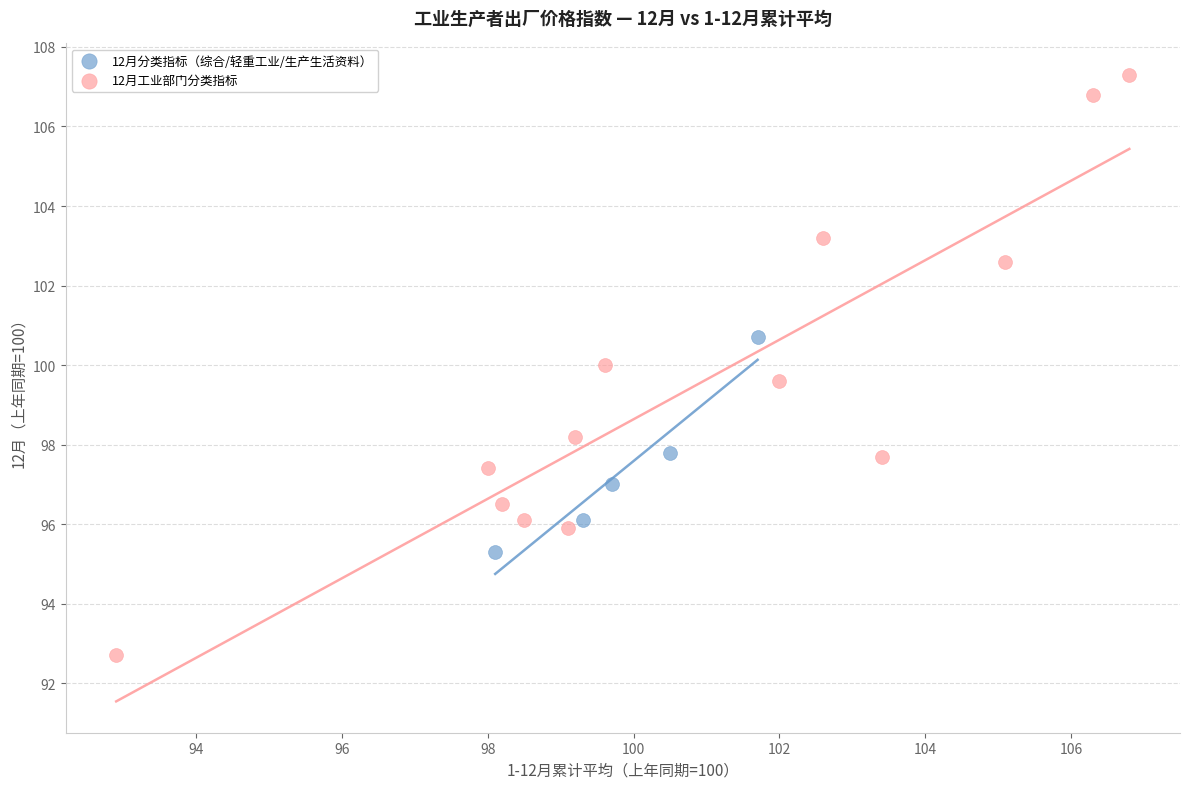

Which series contains the highest Y value?

12月工业部门分类指标